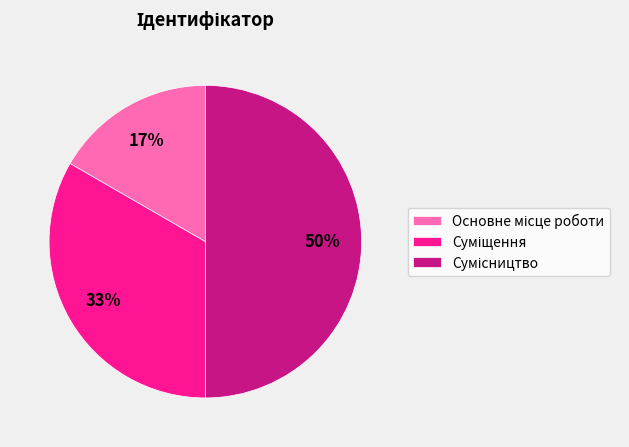

To the nearest percent, what is the average slice percentage?

33%